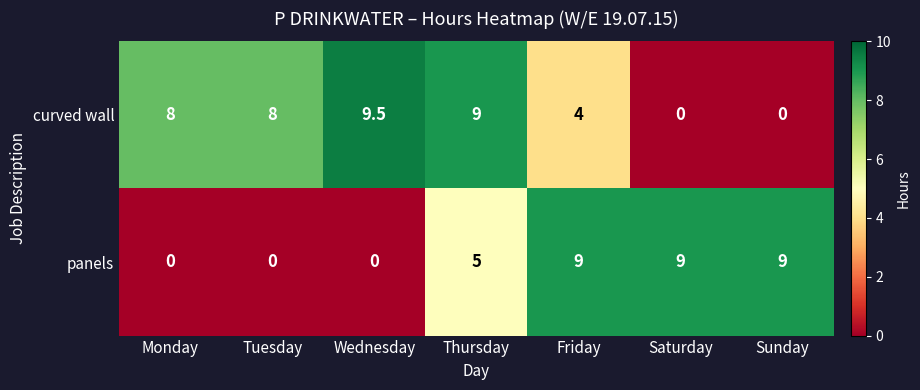

What is the maximum value shown in the chart?

9.5